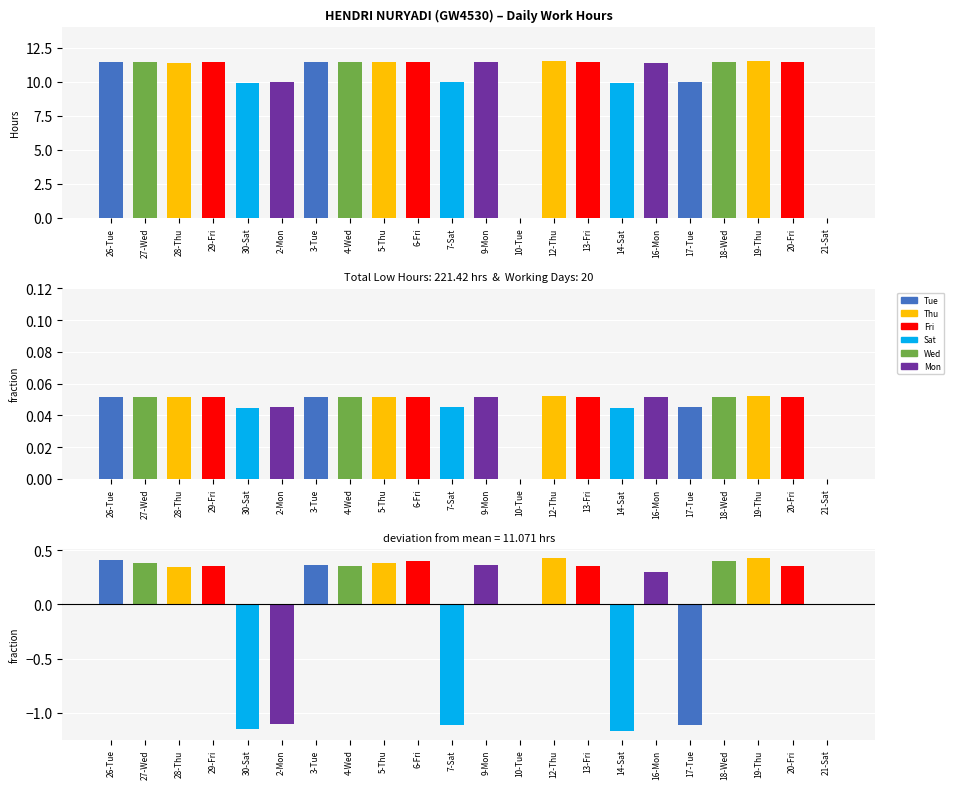

What is the difference between the Low values at 21-Sat and 30-Sat?

9.9